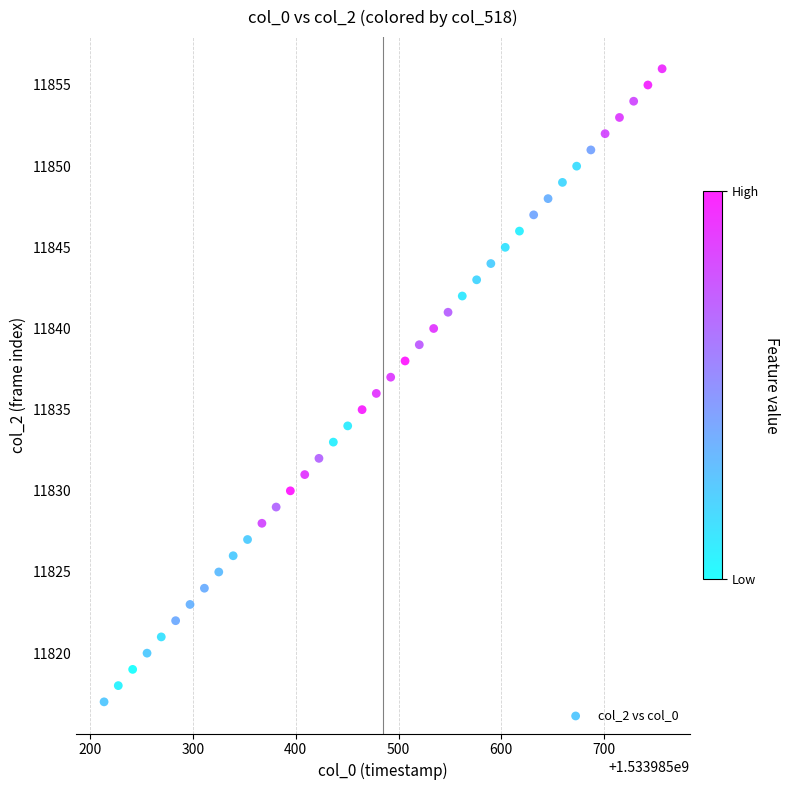

What is the range of Y values (max minus min)?

39